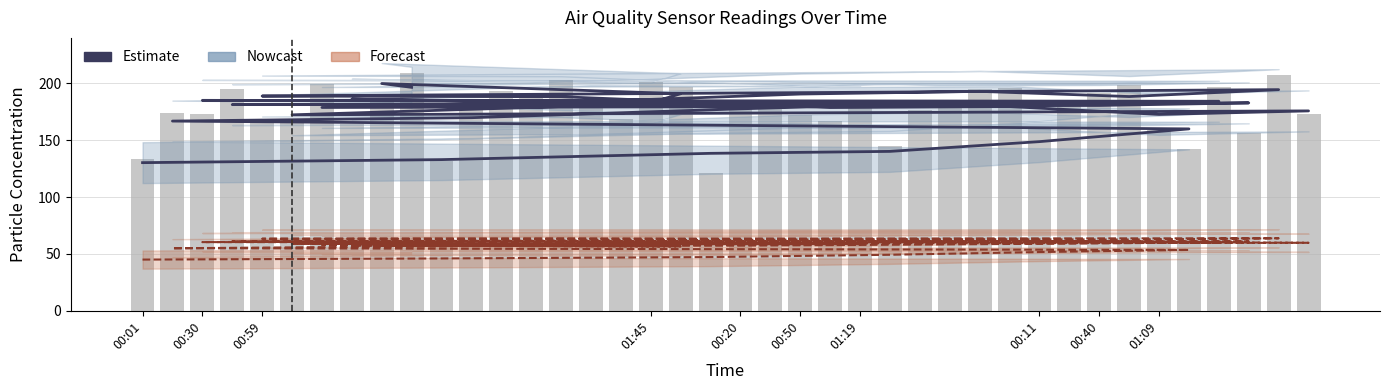

True or false: P2 (Estimate) has a value of 25.6 at 25.

False